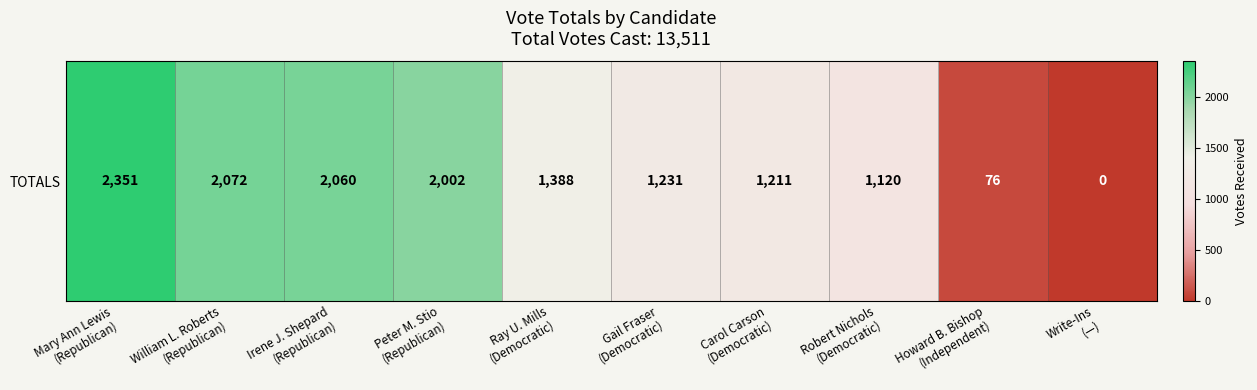

What is the ratio of the value at William L. Roberts
(Republican) to the value at Howard B. Bishop
(Independent)?

27.3